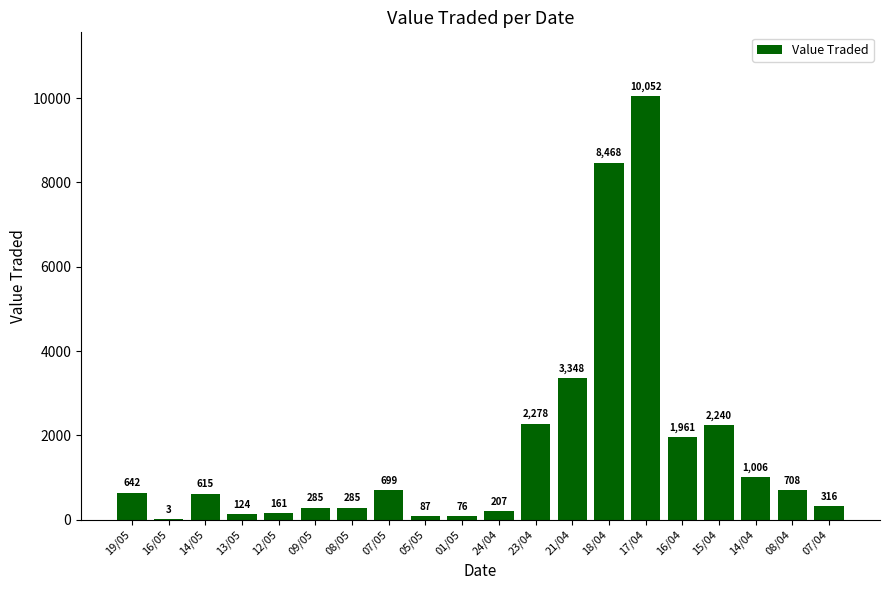

Reading left to right, extract all data points from this chart.

642	3	615	124	161	285	285	699	87	76	207	2278	3348	8468	10052	1961	2240	1006	708	316